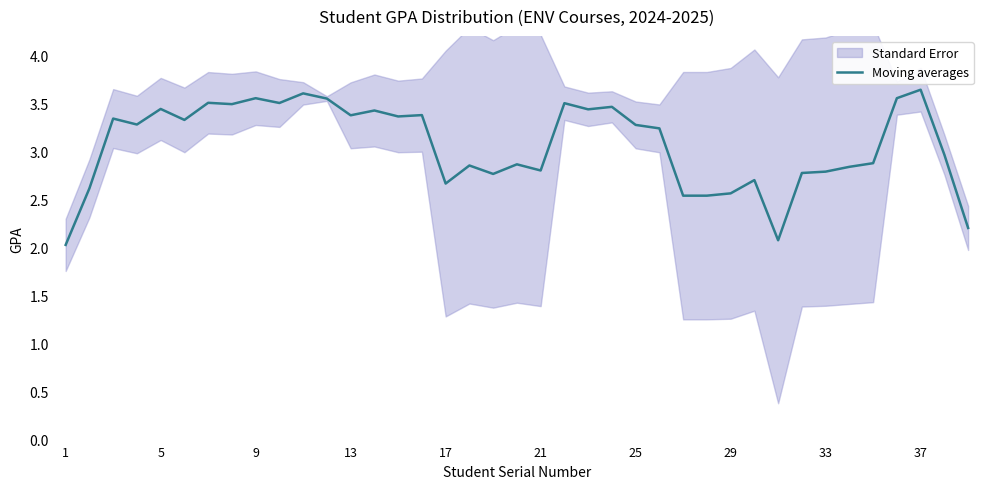

How many values exceed 3?

21